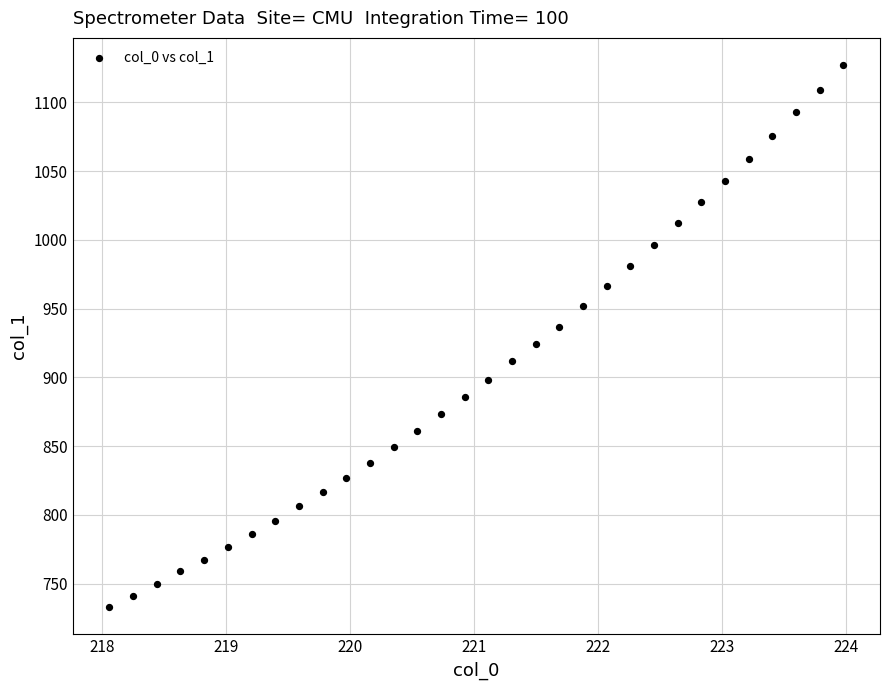

What is the range of Y values (max minus min)?

394.4